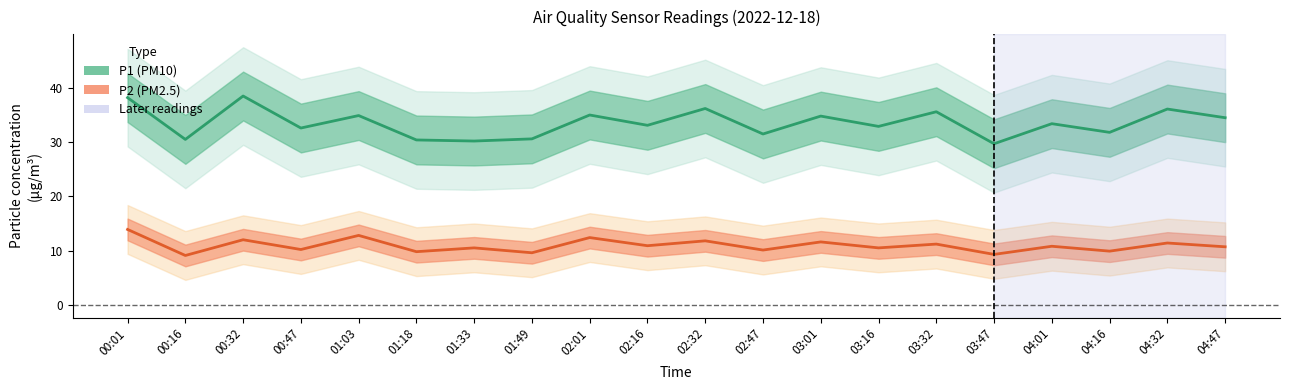

True or false: P2 (PM2.5) and P1 (PM10) cross at least once.

False